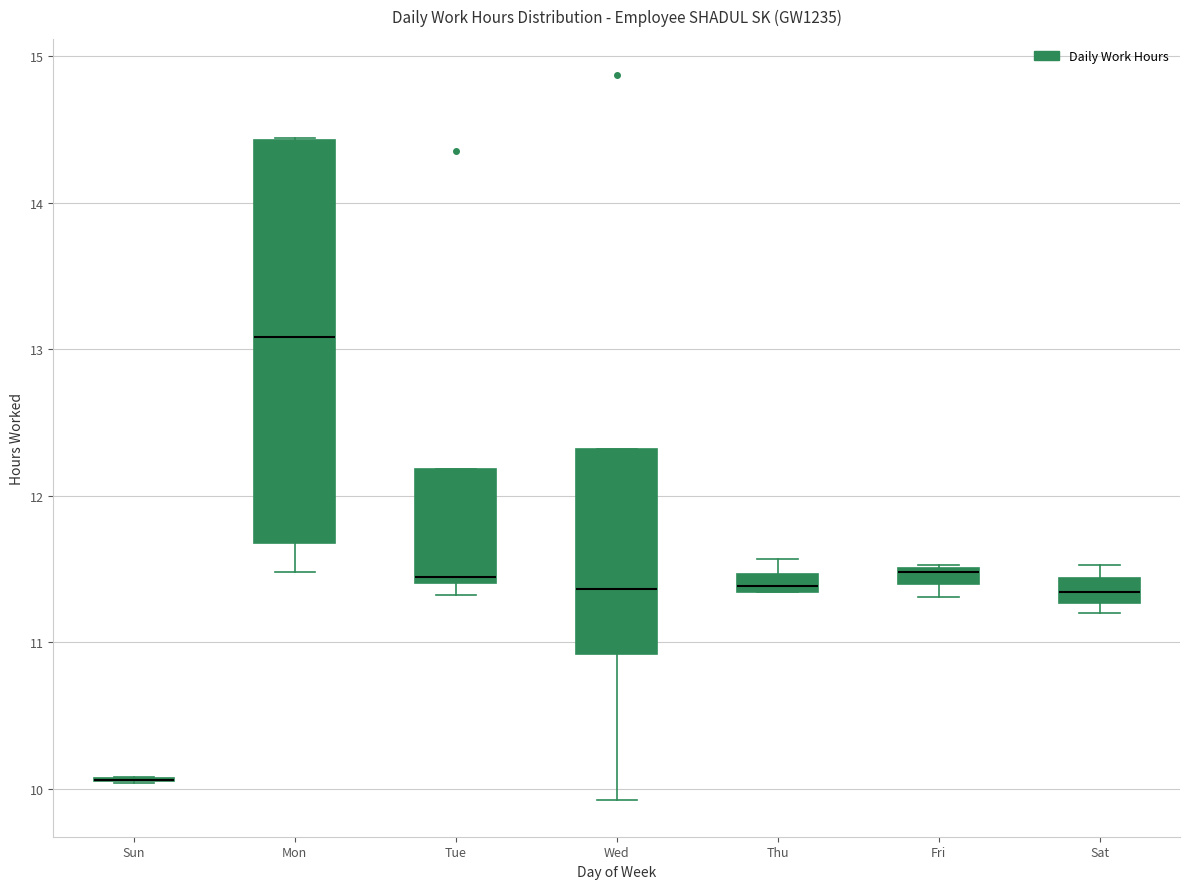

Where does the median line of the box for Mon sit on the y-axis? The values are not printed on the chart, so give them approximately, as read against the axis.

13.1